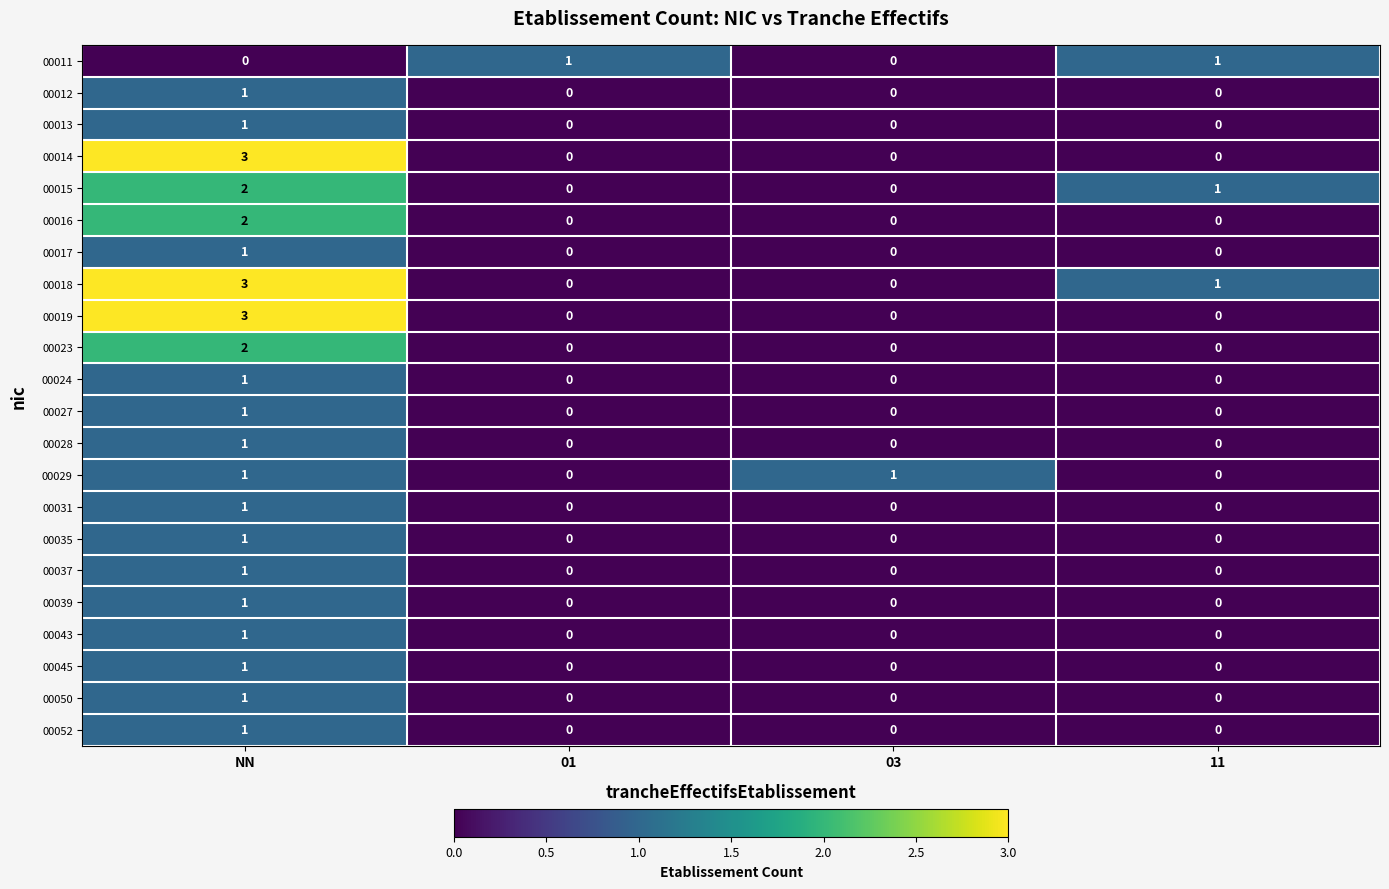

At how many categories does at least one series exceed 0?

4